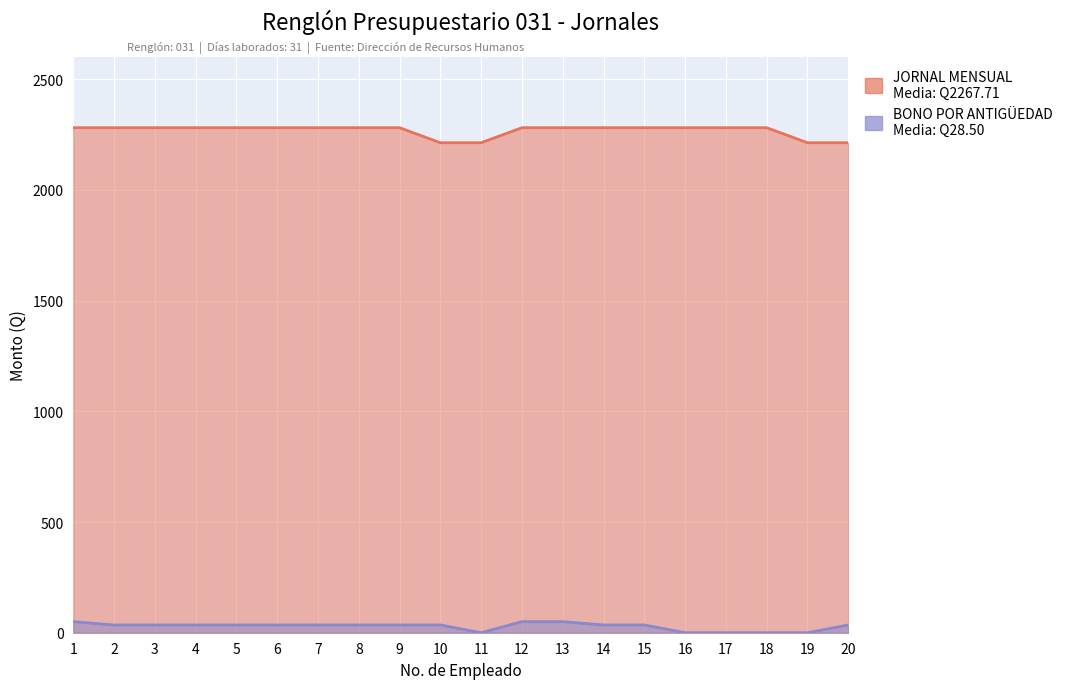

Reading left to right, transcribe all the data shown in this chart.

JORNAL MENSUAL: 2281.3	2281.3	2281.3	2281.3	2281.3	2281.3	2281.3	2281.3	2281.3	2213.4	2213.4	2281.3	2281.3	2281.3	2281.3	2281.3	2281.3	2281.3	2213.4	2213.4
BONO POR ANTIGÜEDAD: 50.0	35.0	35.0	35.0	35.0	35.0	35.0	35.0	35.0	35.0	0.0	50.0	50.0	35.0	35.0	0.0	0.0	0.0	0.0	35.0